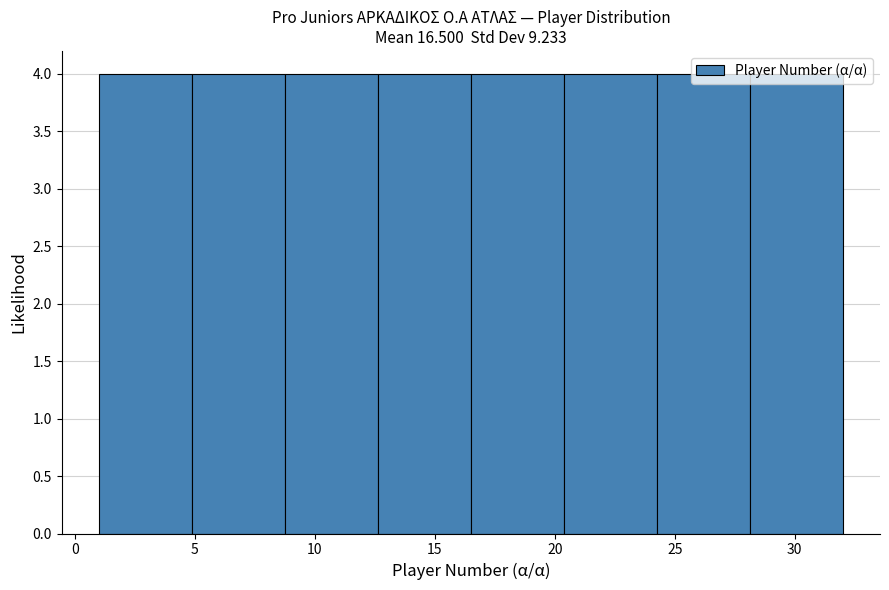

Reading left to right, list every bar in this chart as the range it spans on the x-axis followed by its height. Neither the bar edges nor the heights are printed on the chart, so give them approximately, as read against the axes.

1.0 to 5.0: 4
5.0 to 9.0: 4
9.0 to 12.5: 4
12.5 to 16.5: 4
16.5 to 20.5: 4
20.5 to 24.5: 4
24.5 to 28.0: 4
28.0 to 32.0: 4